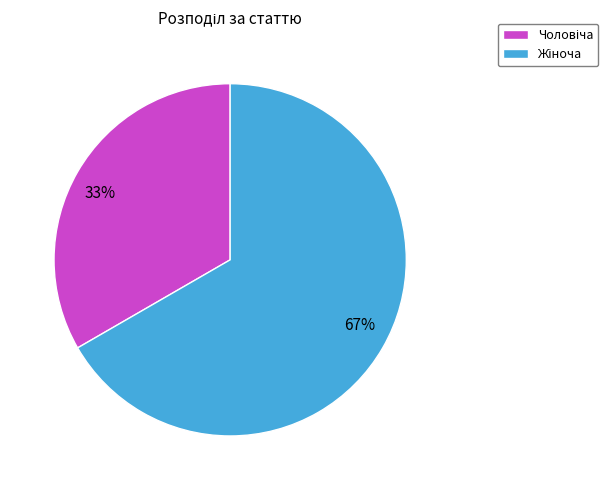

Is there any slice that represents more than half of the pie?

Yes